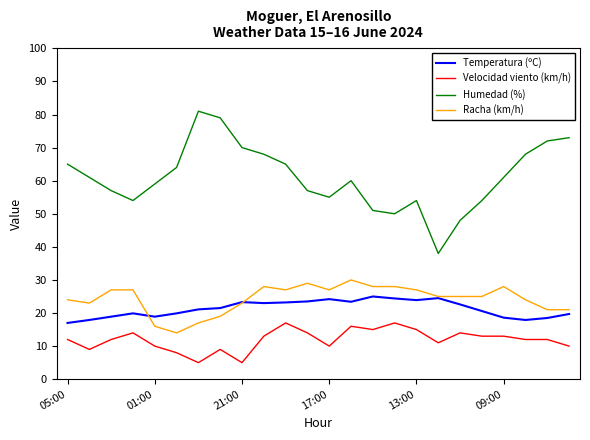

What is the minimum value for Velocidad viento (km/h)?

5.0